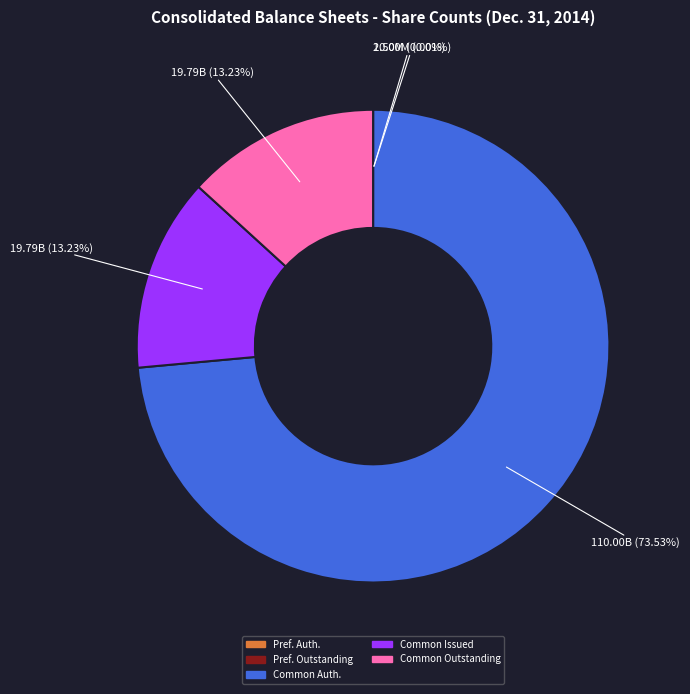

Which slice is the largest?

Common Auth.